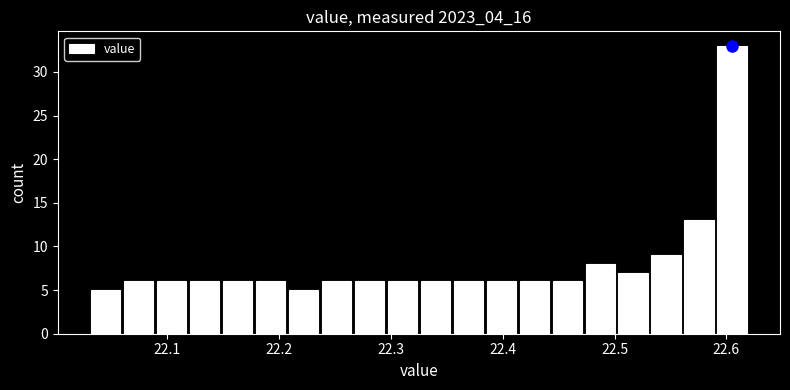

Read against the x-axis, roughly where is the centre of the tallest bar?

22.61